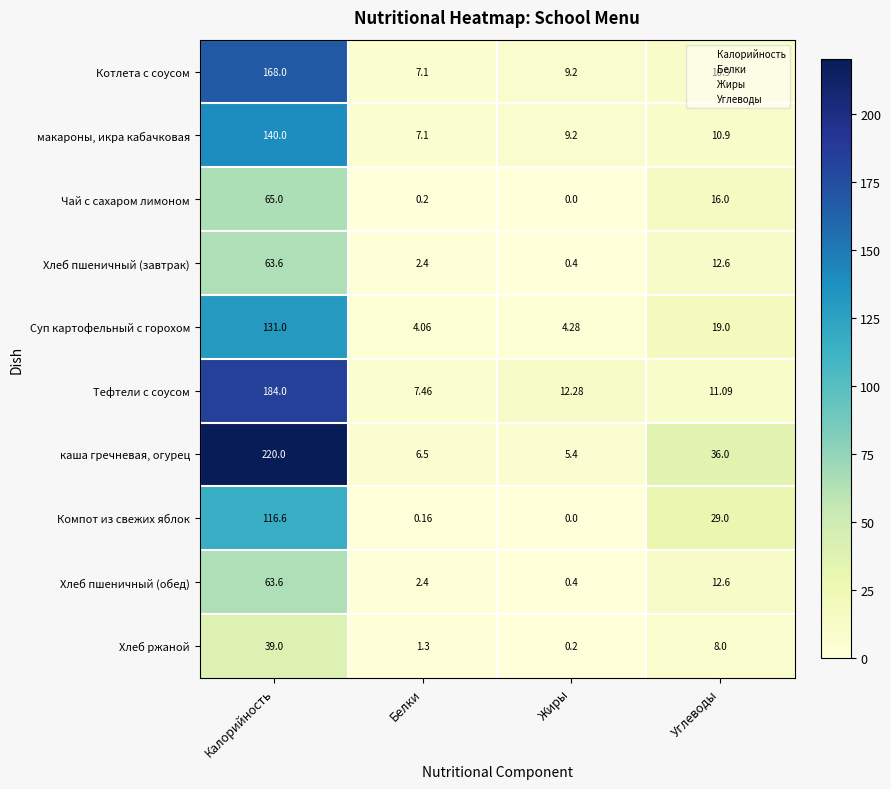

Which series has the largest range (max minus min)?

каша гречневая, огурец